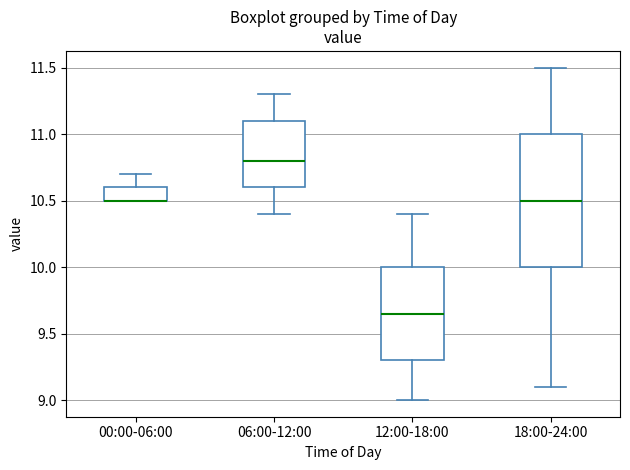

Where does the median line of the box for 12:00-18:00 sit on the y-axis? The values are not printed on the chart, so give them approximately, as read against the axis.

9.65